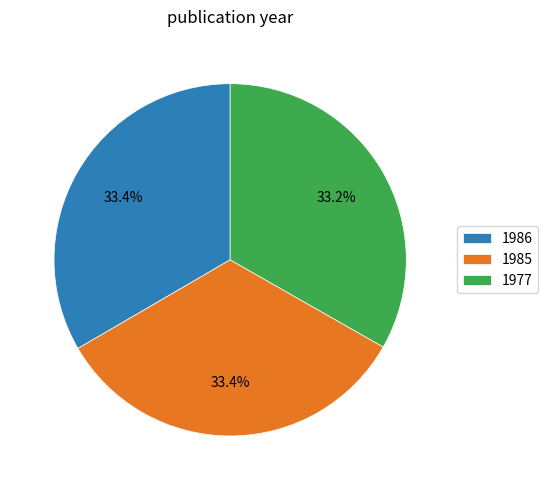

To the nearest percent, what percentage of the pie is 1985?

33%